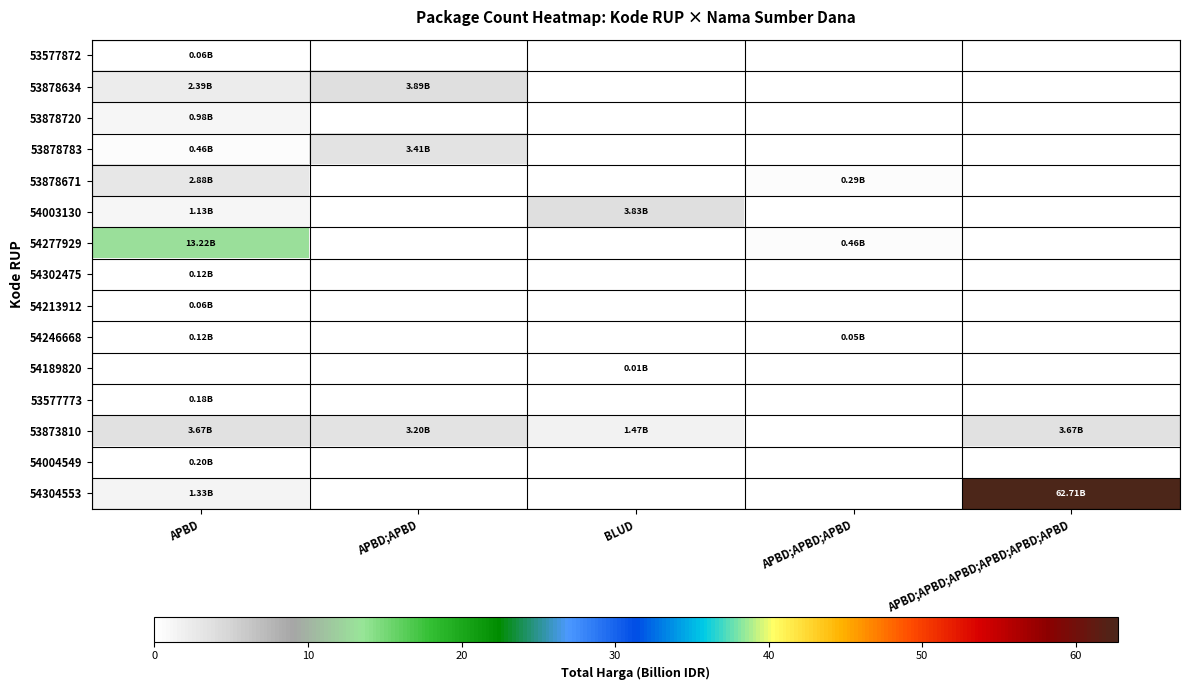

Reading left to right, extract all data points from this chart.

53577872: APBD=0.1	APBD;APBD=0.0	BLUD=0.0	APBD;APBD;APBD=0.0	APBD;APBD;APBD;APBD;APBD;APBD=0.0
53878634: APBD=2.4	APBD;APBD=3.9	BLUD=0.0	APBD;APBD;APBD=0.0	APBD;APBD;APBD;APBD;APBD;APBD=0.0
53878720: APBD=1.0	APBD;APBD=0.0	BLUD=0.0	APBD;APBD;APBD=0.0	APBD;APBD;APBD;APBD;APBD;APBD=0.0
53878783: APBD=0.5	APBD;APBD=3.4	BLUD=0.0	APBD;APBD;APBD=0.0	APBD;APBD;APBD;APBD;APBD;APBD=0.0
53878671: APBD=2.9	APBD;APBD=0.0	BLUD=0.0	APBD;APBD;APBD=0.3	APBD;APBD;APBD;APBD;APBD;APBD=0.0
54003130: APBD=1.1	APBD;APBD=0.0	BLUD=3.8	APBD;APBD;APBD=0.0	APBD;APBD;APBD;APBD;APBD;APBD=0.0
54277929: APBD=13.2	APBD;APBD=0.0	BLUD=0.0	APBD;APBD;APBD=0.5	APBD;APBD;APBD;APBD;APBD;APBD=0.0
54302475: APBD=0.1	APBD;APBD=0.0	BLUD=0.0	APBD;APBD;APBD=0.0	APBD;APBD;APBD;APBD;APBD;APBD=0.0
54213912: APBD=0.1	APBD;APBD=0.0	BLUD=0.0	APBD;APBD;APBD=0.0	APBD;APBD;APBD;APBD;APBD;APBD=0.0
54246668: APBD=0.1	APBD;APBD=0.0	BLUD=0.0	APBD;APBD;APBD=0.1	APBD;APBD;APBD;APBD;APBD;APBD=0.0
54189820: APBD=0.0	APBD;APBD=0.0	BLUD=0.0	APBD;APBD;APBD=0.0	APBD;APBD;APBD;APBD;APBD;APBD=0.0
53577773: APBD=0.2	APBD;APBD=0.0	BLUD=0.0	APBD;APBD;APBD=0.0	APBD;APBD;APBD;APBD;APBD;APBD=0.0
53873810: APBD=3.7	APBD;APBD=3.2	BLUD=1.5	APBD;APBD;APBD=0.0	APBD;APBD;APBD;APBD;APBD;APBD=3.7
54004549: APBD=0.2	APBD;APBD=0.0	BLUD=0.0	APBD;APBD;APBD=0.0	APBD;APBD;APBD;APBD;APBD;APBD=0.0
54304553: APBD=1.3	APBD;APBD=0.0	BLUD=0.0	APBD;APBD;APBD=0.0	APBD;APBD;APBD;APBD;APBD;APBD=62.7